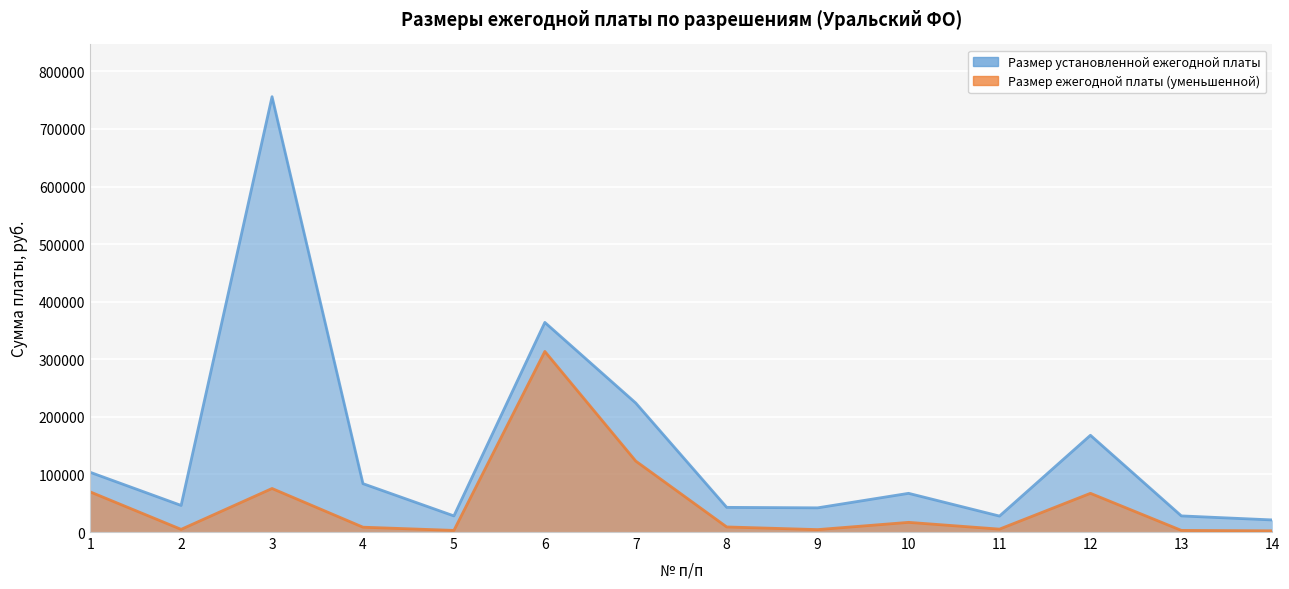

What is the spread (max minus min) of values at 11?

22680